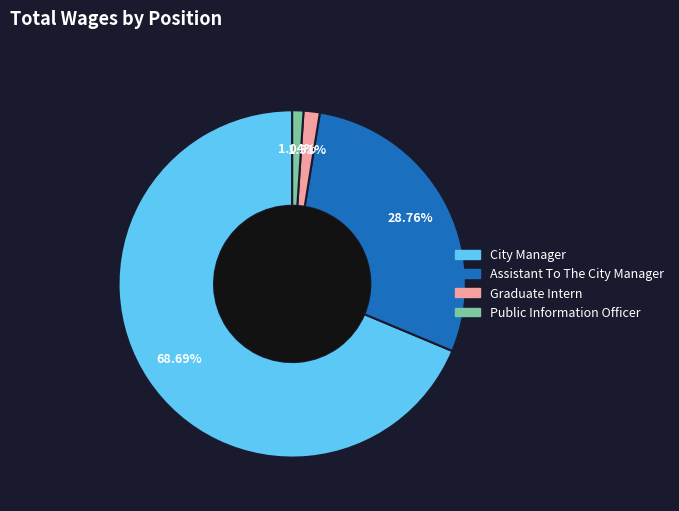

Is City Manager the majority of the pie?

Yes